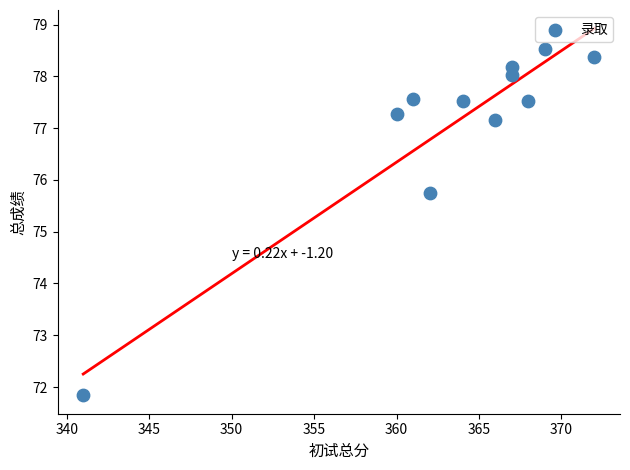

What Y value in the scatter plot is closest to 75?

75.8